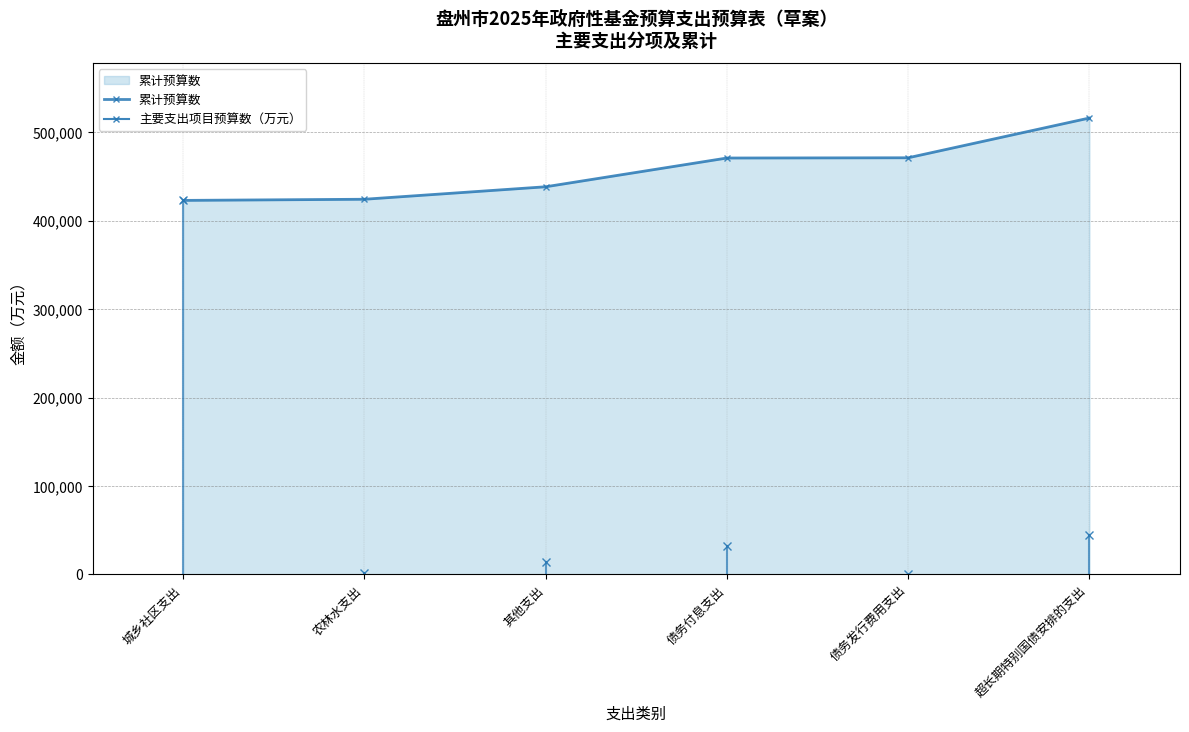

Is it true that the value at 债务发行费用支出 is 187203?

False